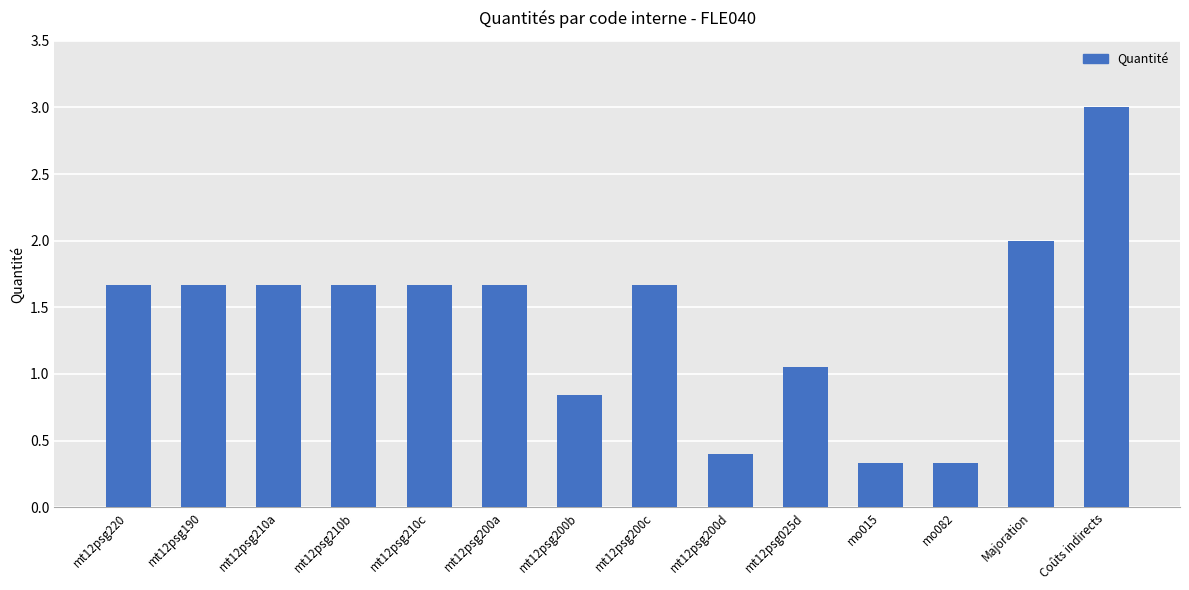

What is the greatest value displayed?

3.0